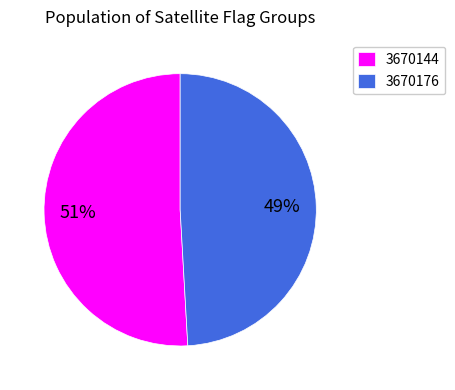

How many segments does this pie chart have?

2